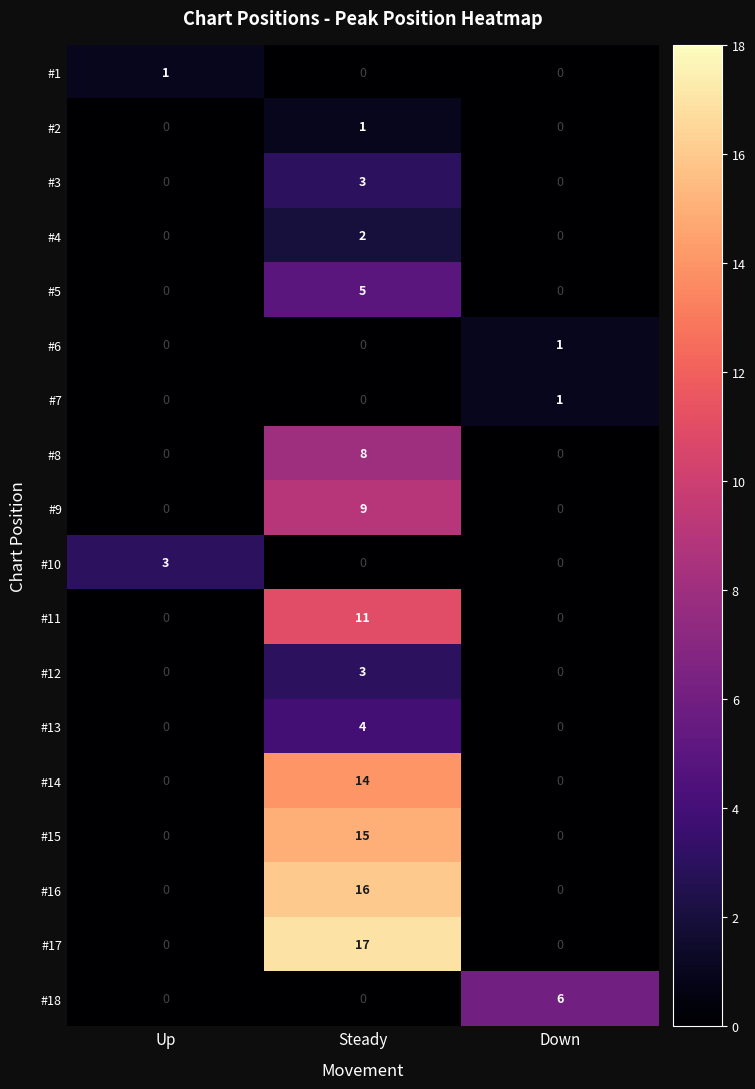

What is the sum of the #14 values at Up and Steady?

14